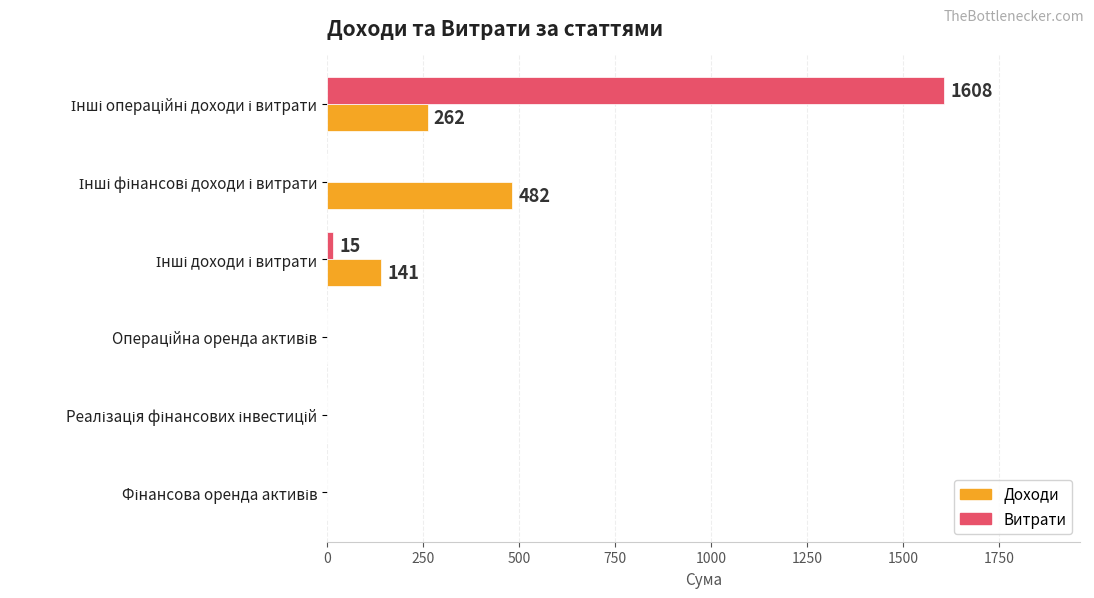

What is the sum of all Витрати values?

1623